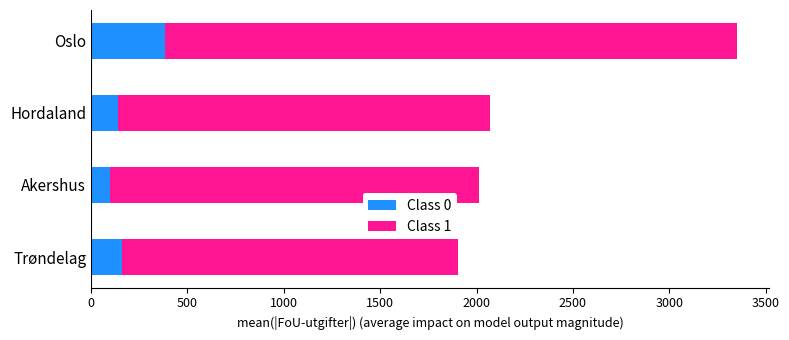

True or false: Class 0 has a value of 383.6 at Oslo.

True